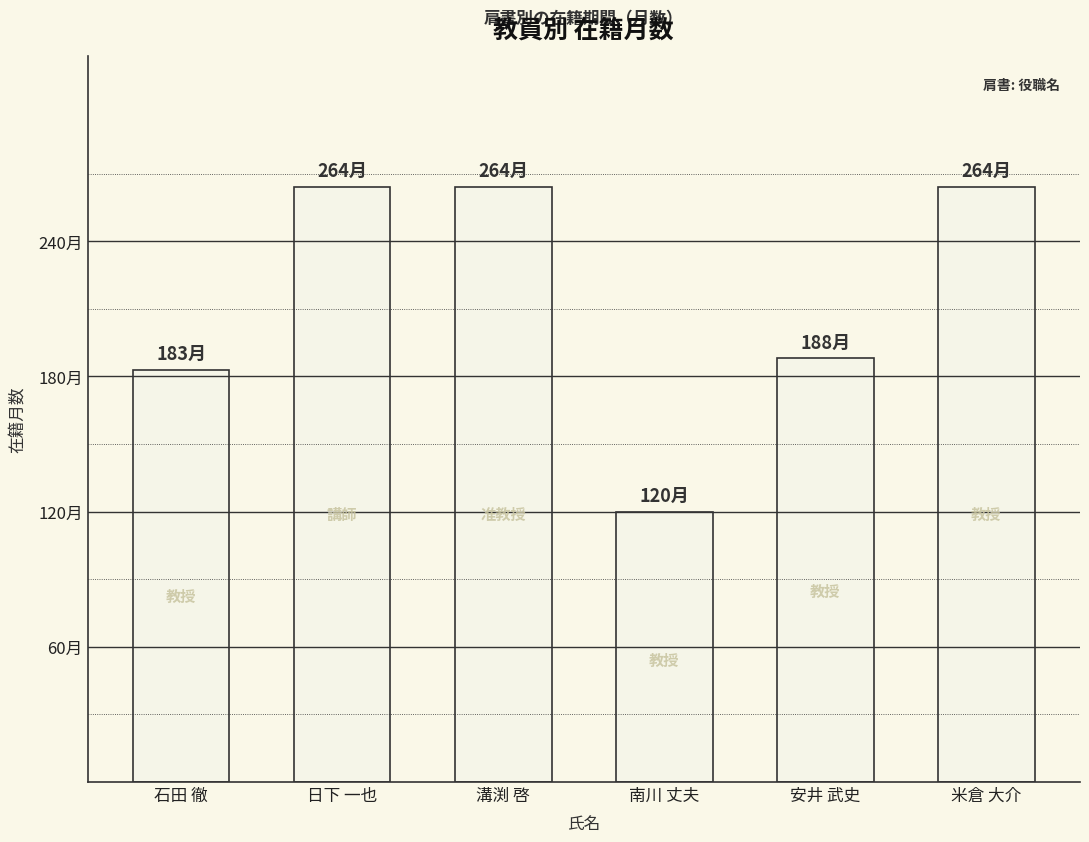

The chart shows a value of 317 at 安井 武史. True or false?

False